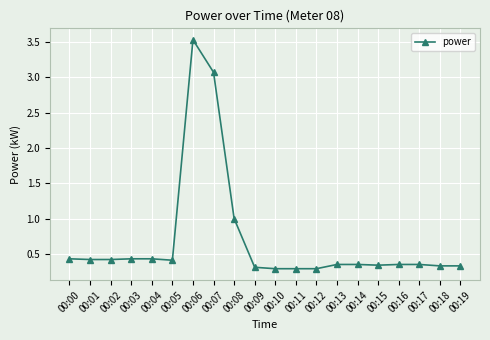

What is the difference between the second highest and minimum values?

2.8